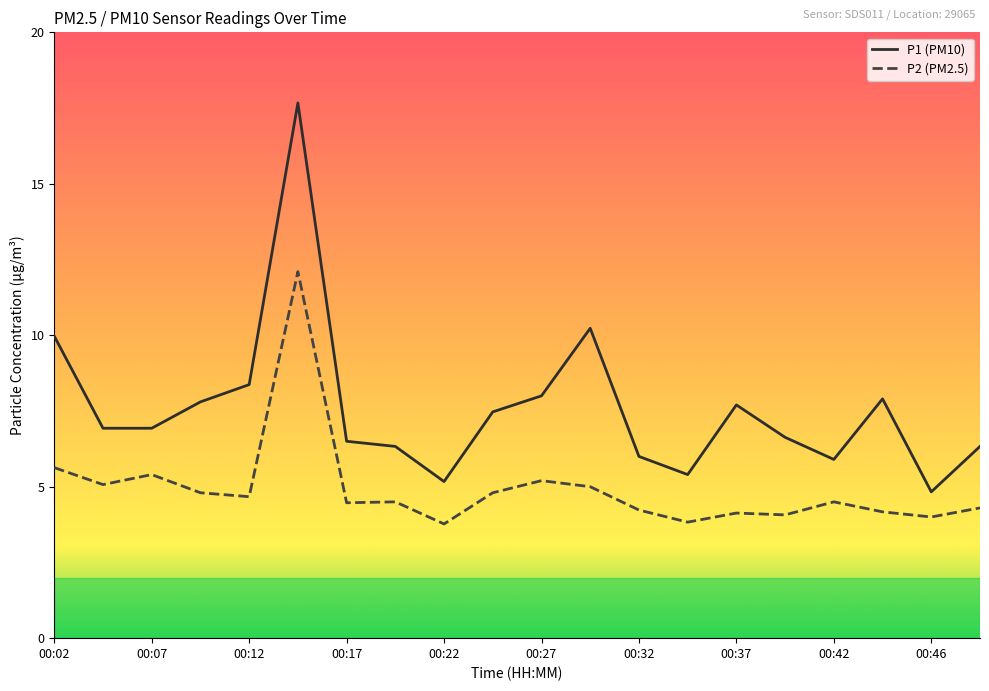

Which series has the largest total across all categories?

P1 (PM10)